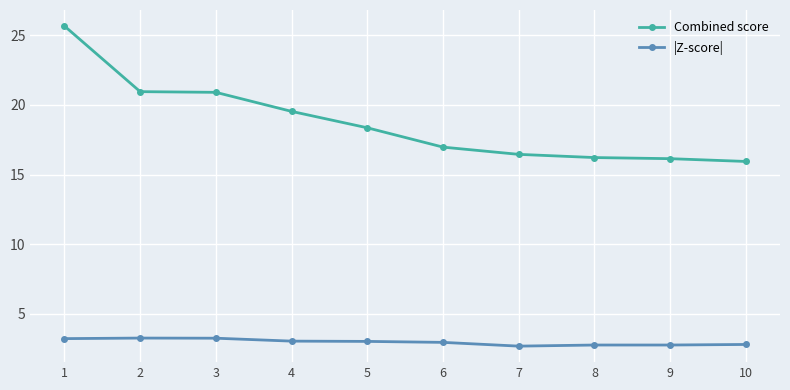

How many distinct data groups are displayed?

2